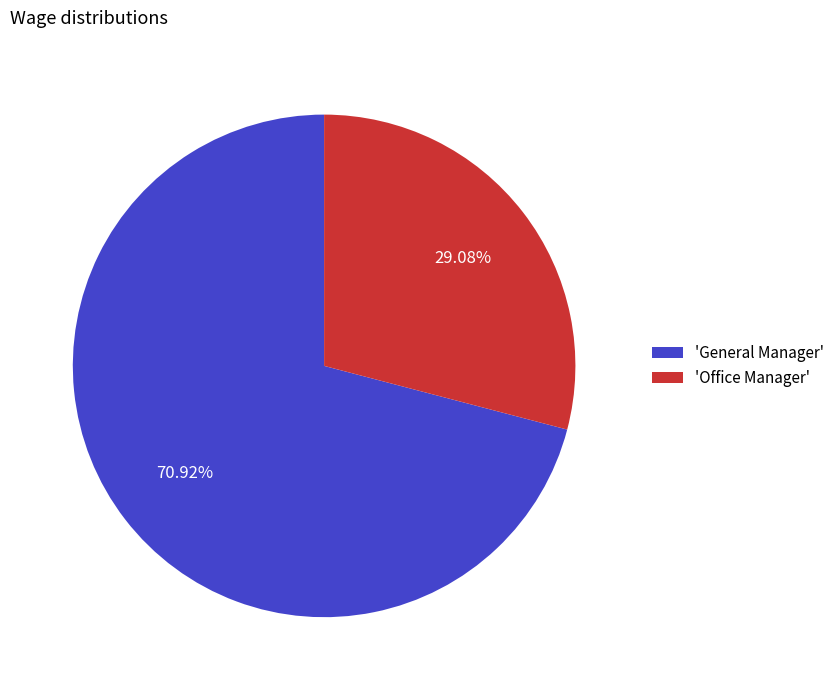

Between 'General Manager' and 'Office Manager', which is larger?

'General Manager'